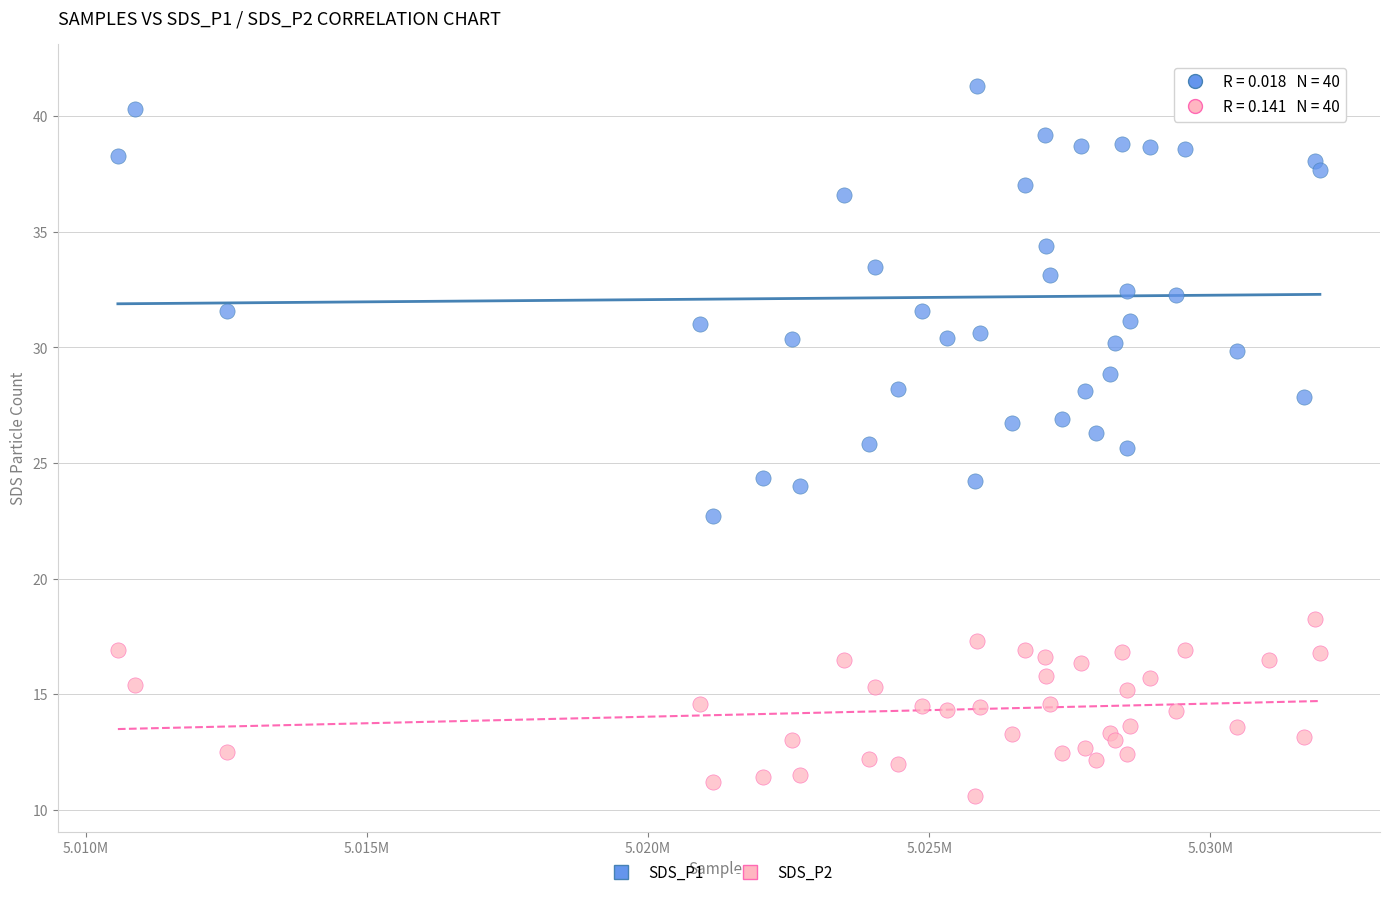

What is the X range (max minus min) for the scatter plot?

21378.0